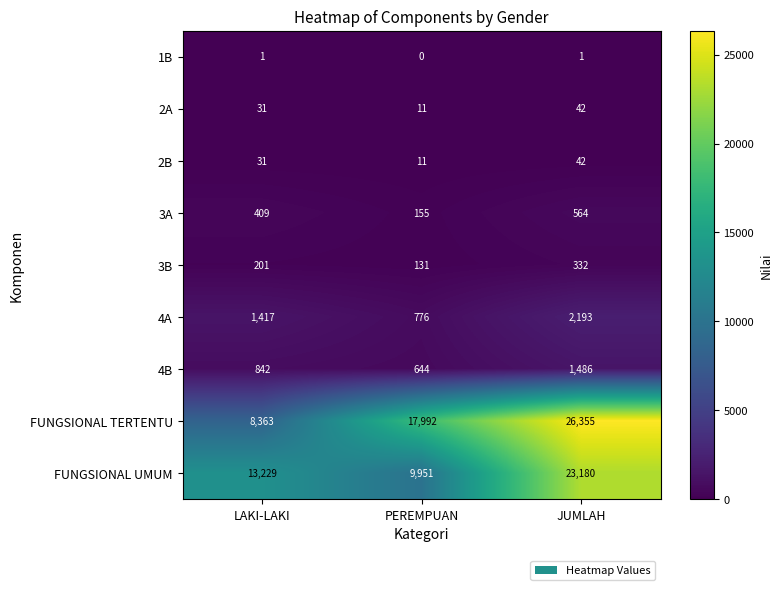

At which category does the chart reach its peak across all series?

JUMLAH